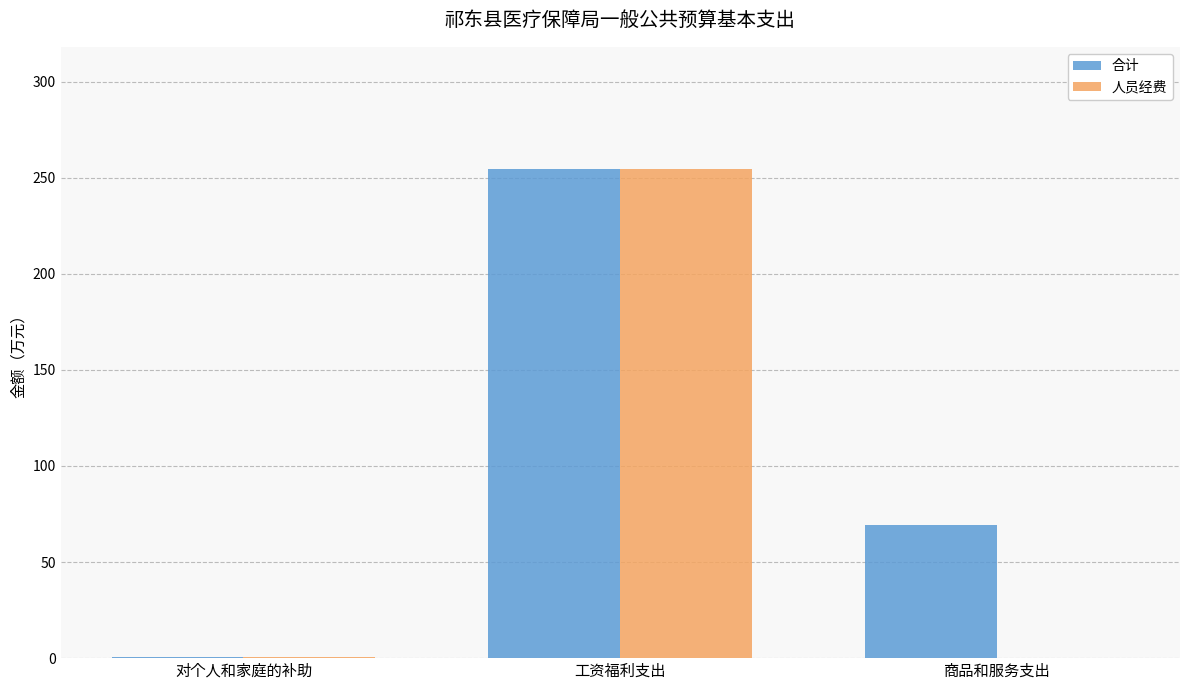

What is the highest value of the 合计 series?

254.5